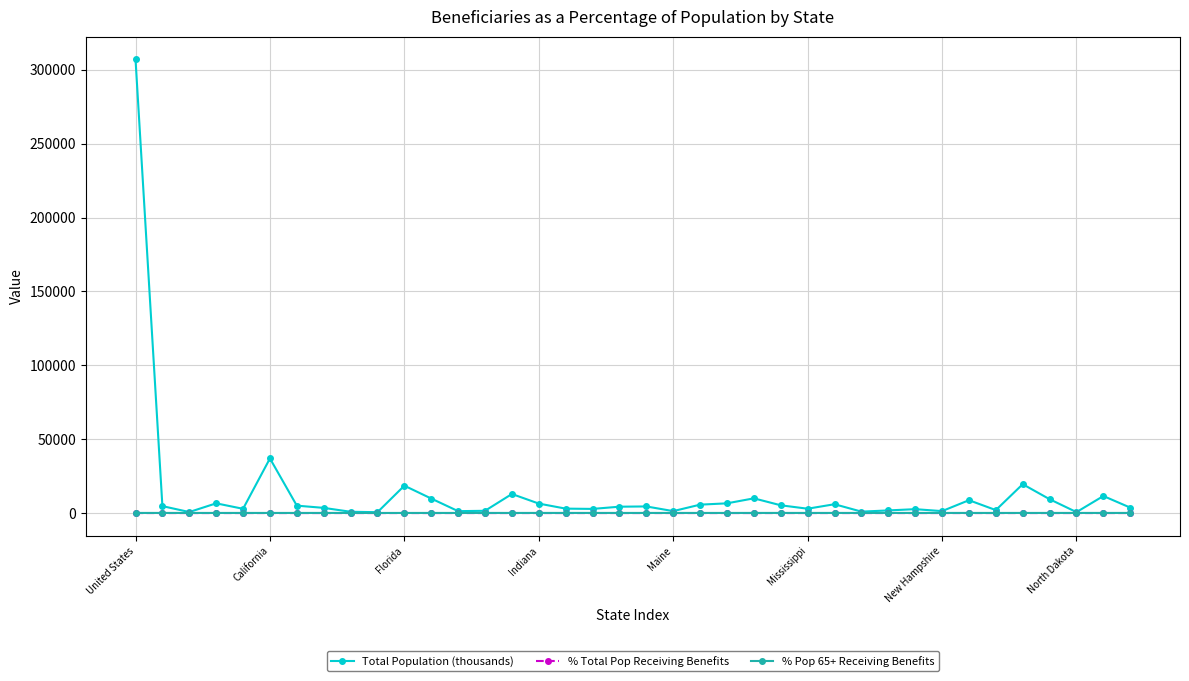

Which series has the largest total across all categories?

Total Population (thousands)